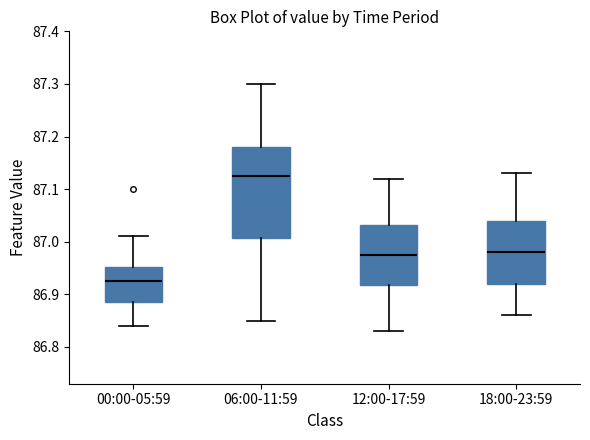

Which box is the tallest, from its lower edge to its upper edge?

06:00-11:59